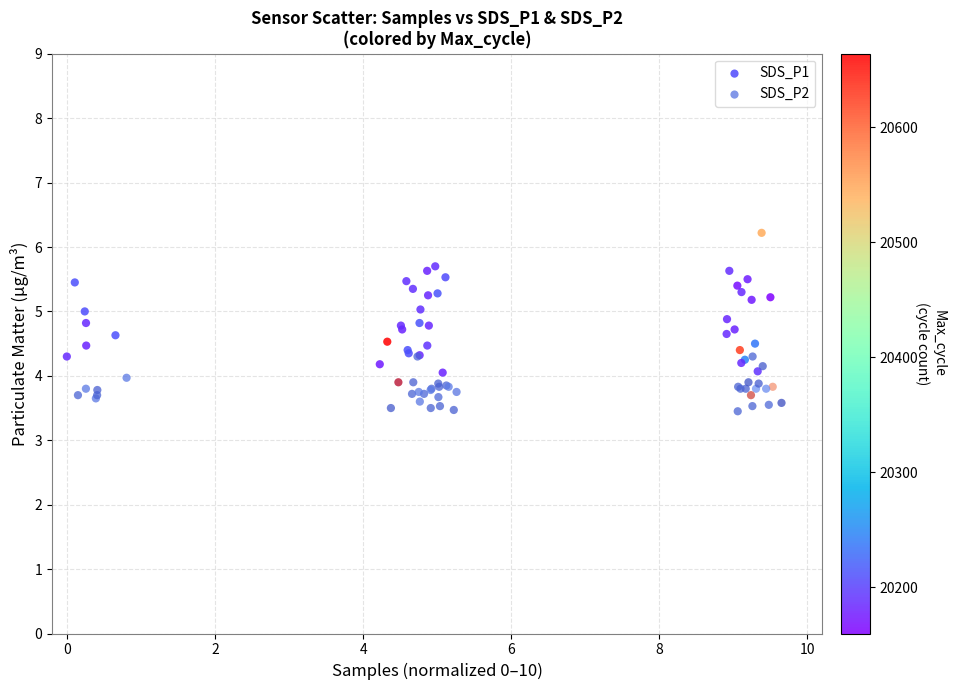

Which series reaches the maximum Y coordinate?

SDS_P1